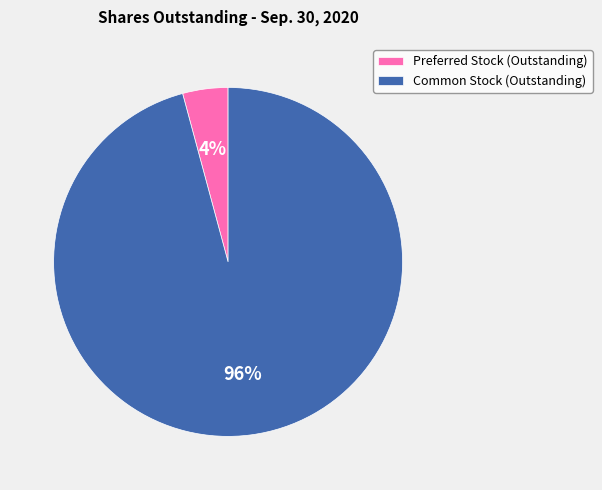

Between Preferred Stock (Outstanding) and Common Stock (Outstanding), which is larger?

Common Stock (Outstanding)